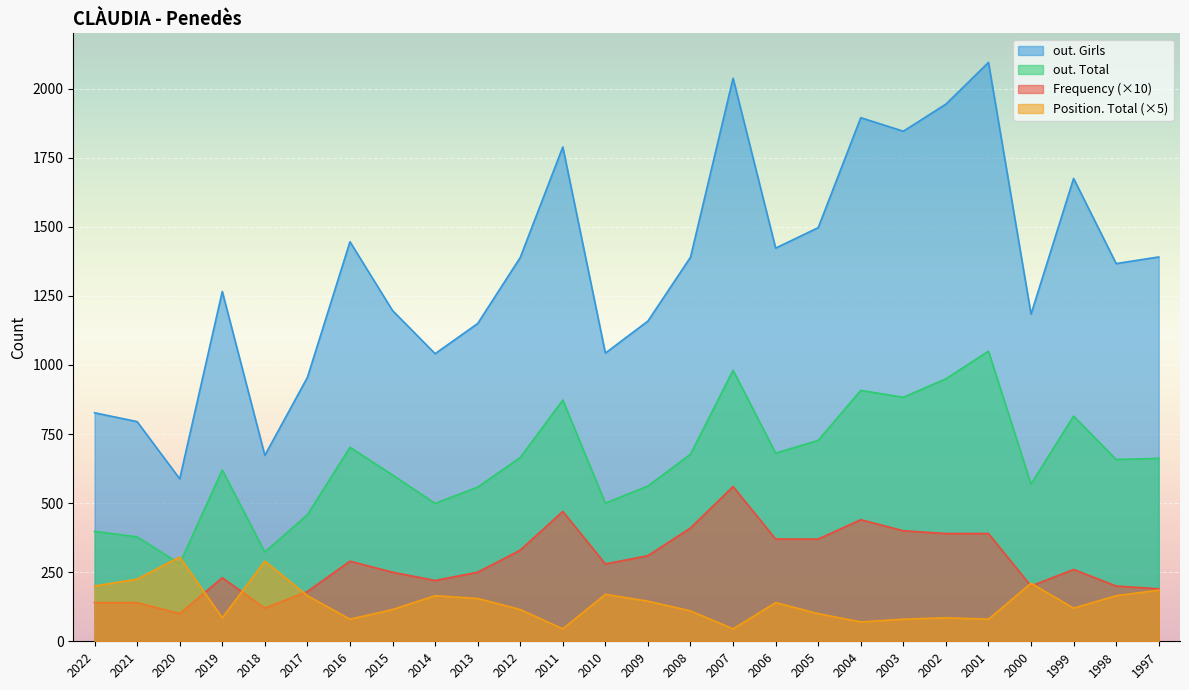

What is the value of the out. Total point at the 15th from the left?

677